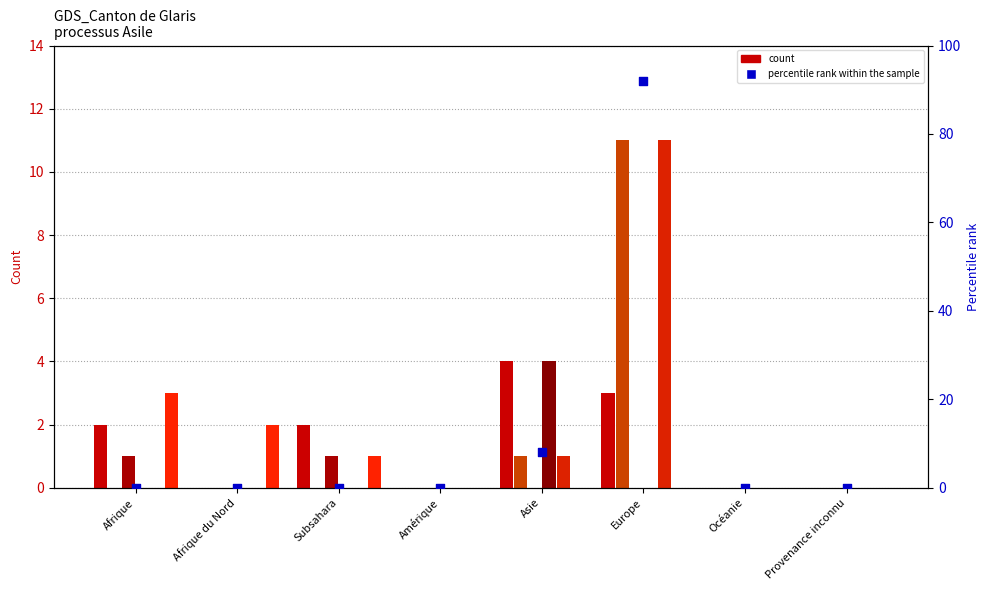

At which category is the sum across all series the highest?

Europe